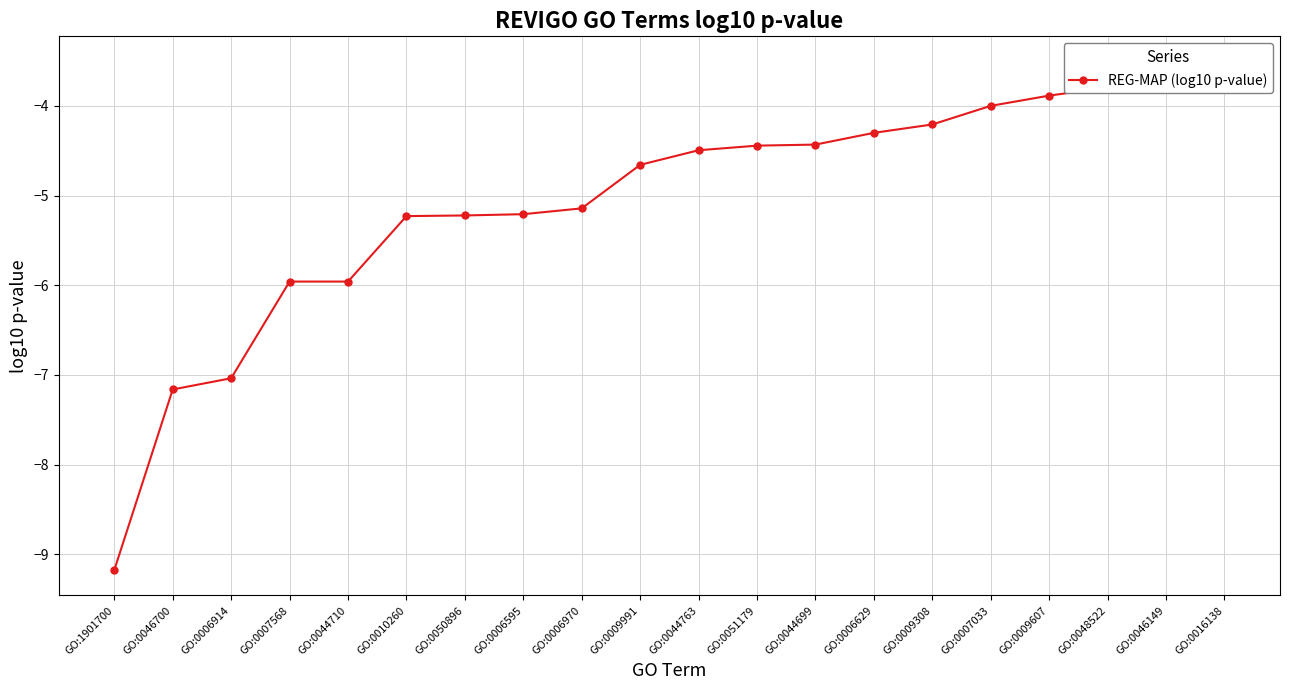

The value at GO:0006629 is -1.6. True or false?

False